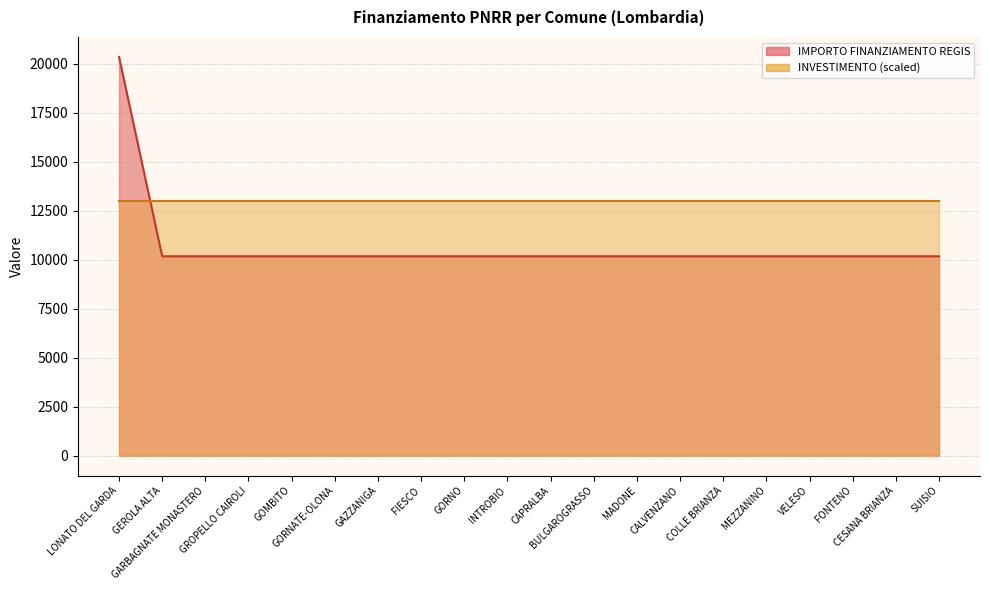

What value does the data have at VELESO?

10172